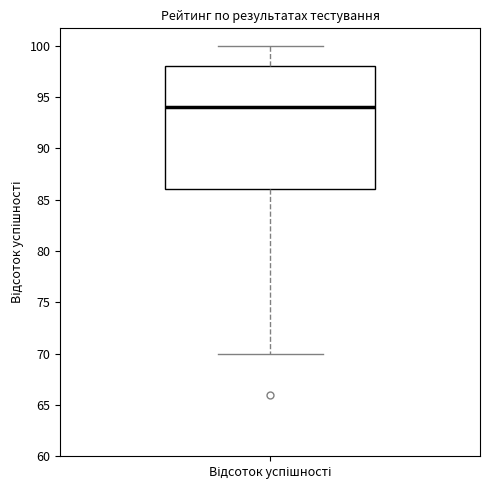

Where does the median line of the box for Відсоток успішності sit on the y-axis? The values are not printed on the chart, so give them approximately, as read against the axis.

94